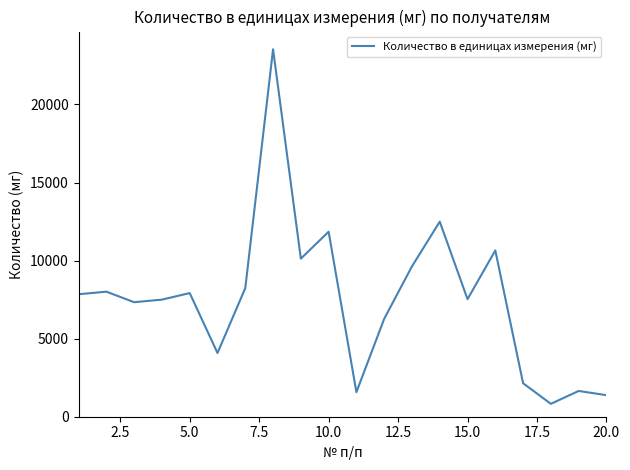

What is the greatest value displayed?

23535